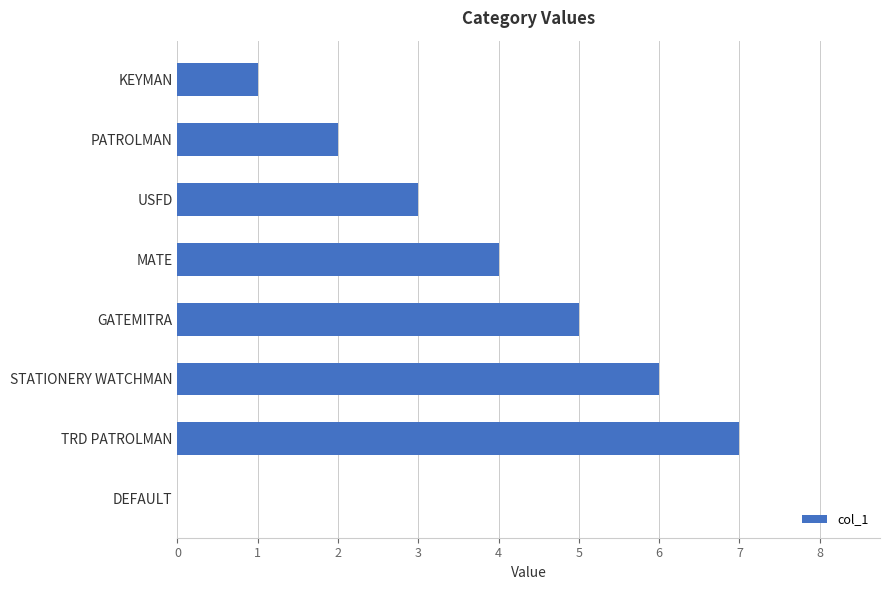

Which category has the highest value across all series?

TRD PATROLMAN